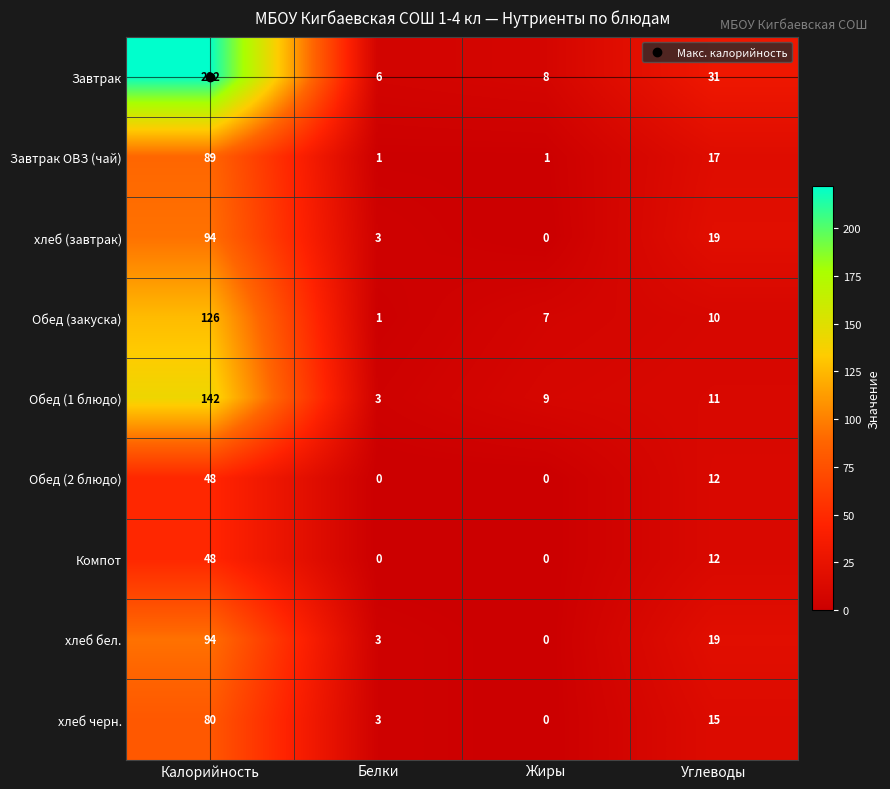

What is the sum of the Компот values at Углеводы and Калорийность?

60